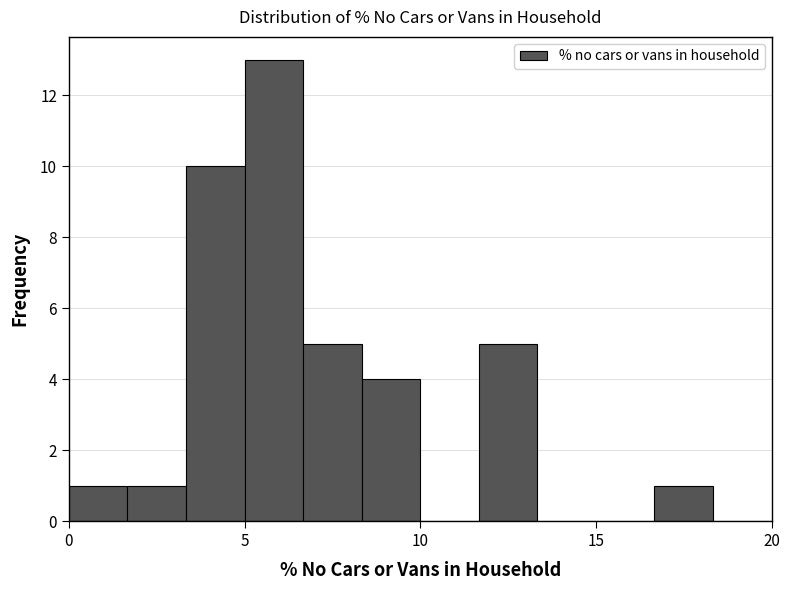

Read against the x-axis, roughly where is the centre of the tallest bar?

6.0